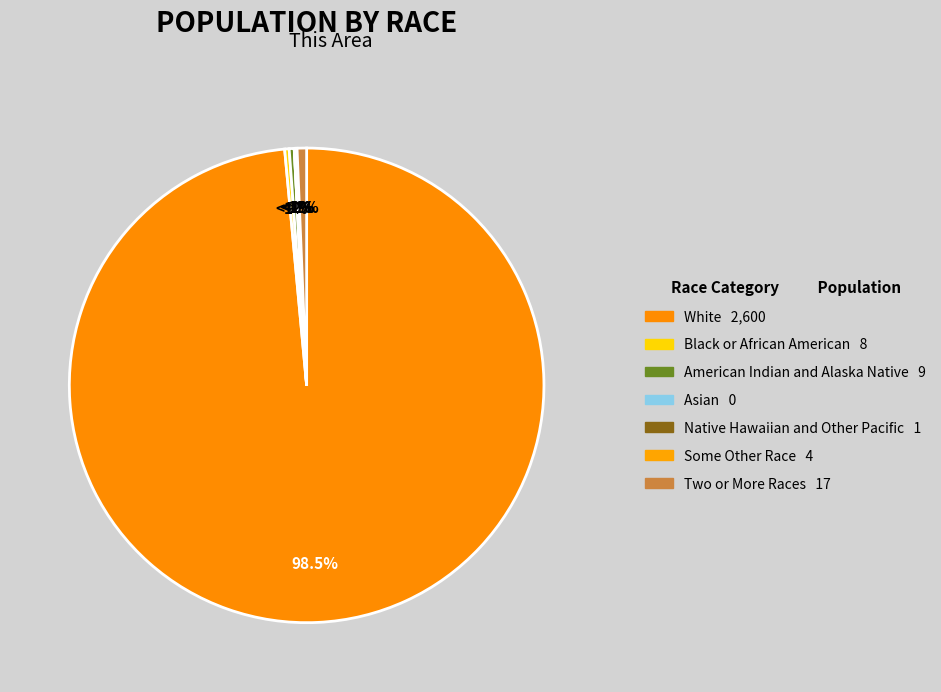

Which category has the smallest portion of the pie?

Asian alone